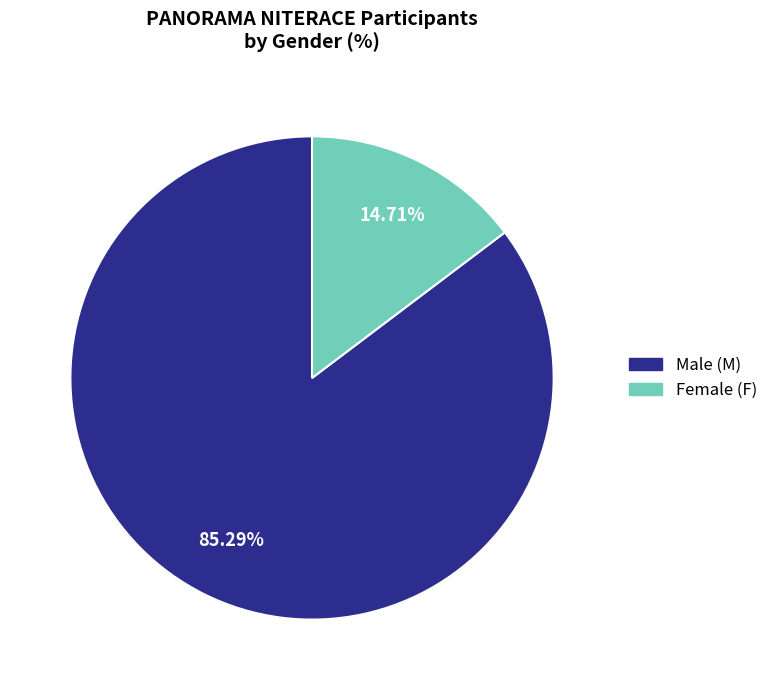

Does any single category account for the majority?

Yes